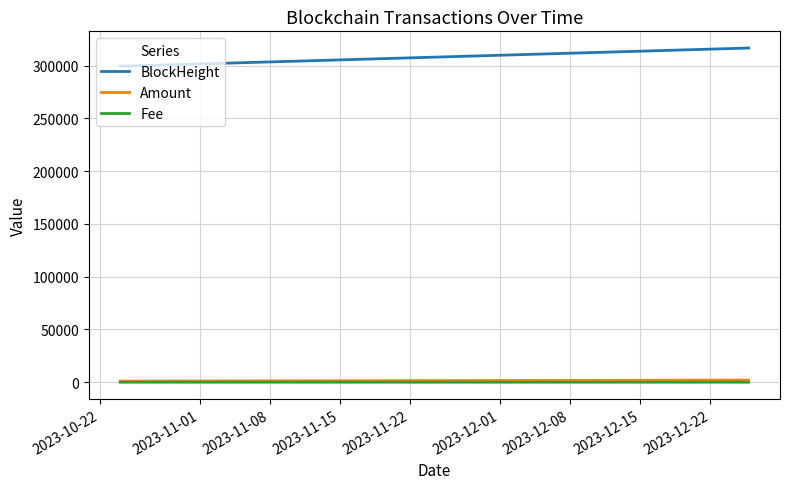

Which series has the largest total across all categories?

BlockHeight